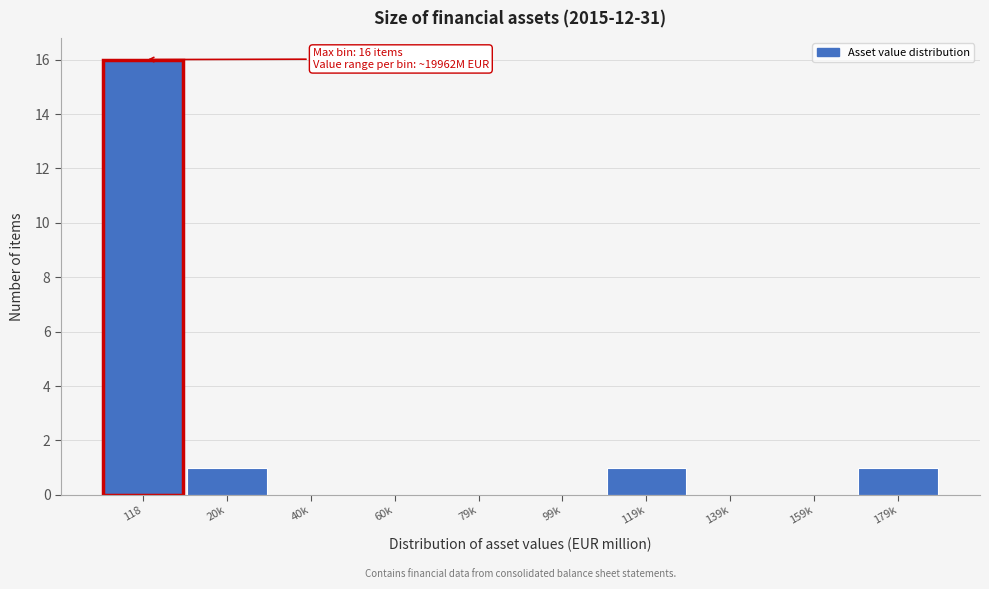

Reading left to right, what are all the values shown in this chart?

118=16	20k=1	40k=0	60k=0	79k=0	99k=0	119k=1	139k=0	159k=0	179k=1